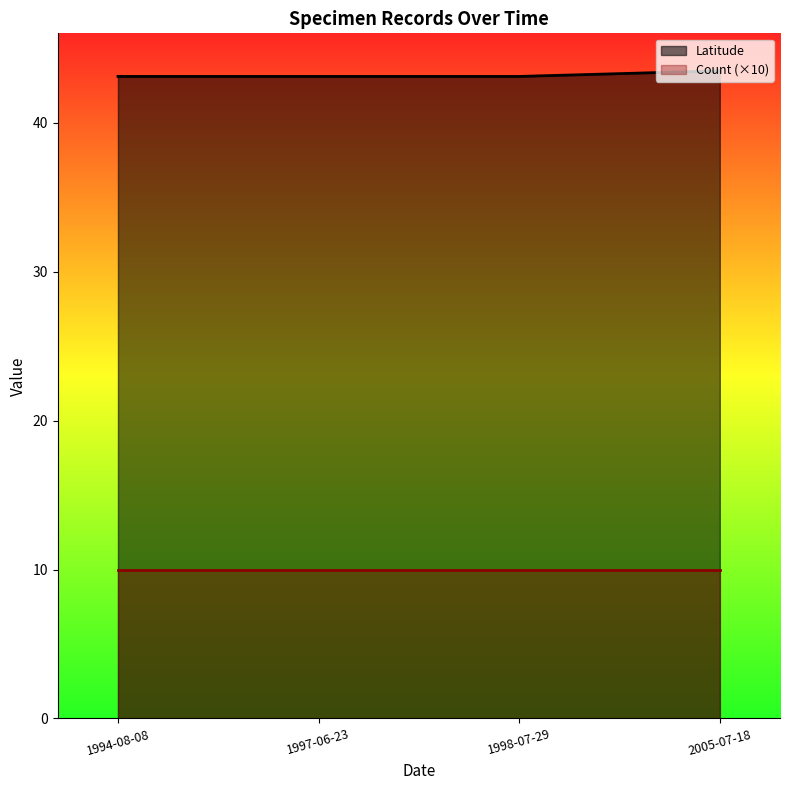

What is the greatest value displayed?

43.5